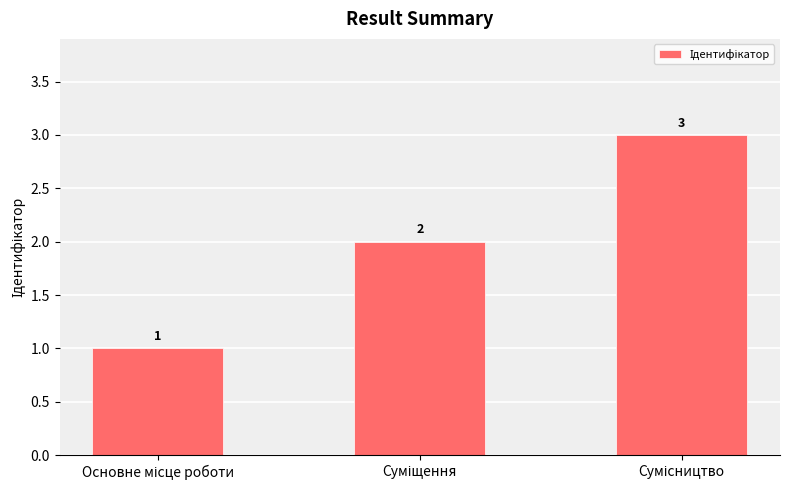

Count the values in the range 1 to 3.

3